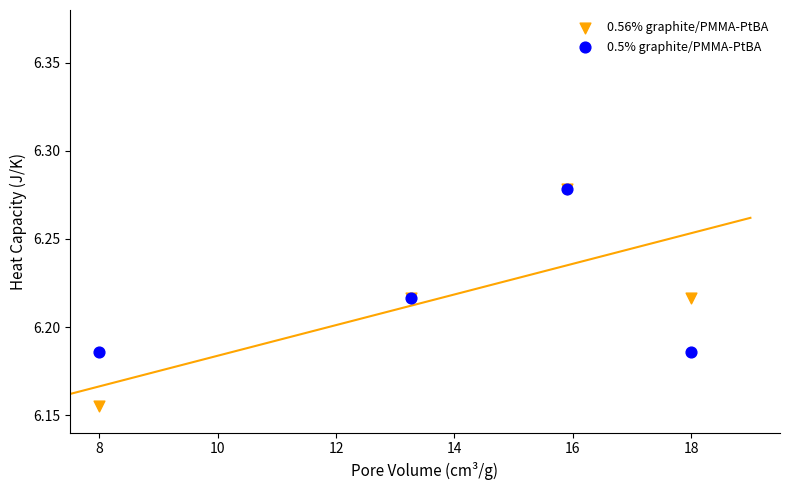

What are all the series names shown in the legend?

0.56% graphite/PMMA-PtBA, 0.5% graphite/PMMA-PtBA